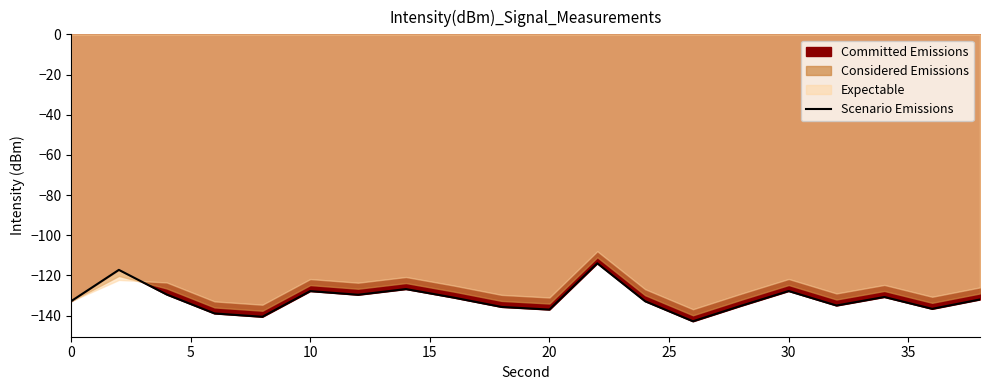

Reading left to right, transcribe all the data shown in this chart.

-132.8	-117.2	-129.5	-138.9	-140.5	-127.8	-129.6	-126.8	-131.0	-135.7	-137.0	-113.9	-132.8	-142.8	-135.1	-127.7	-134.9	-130.7	-136.6	-131.9